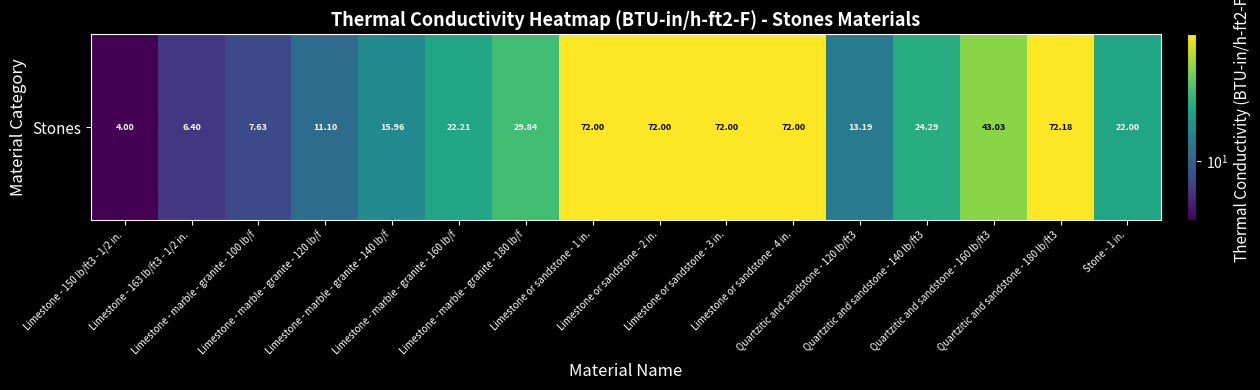

What is the minimum value shown in the chart?

4.0